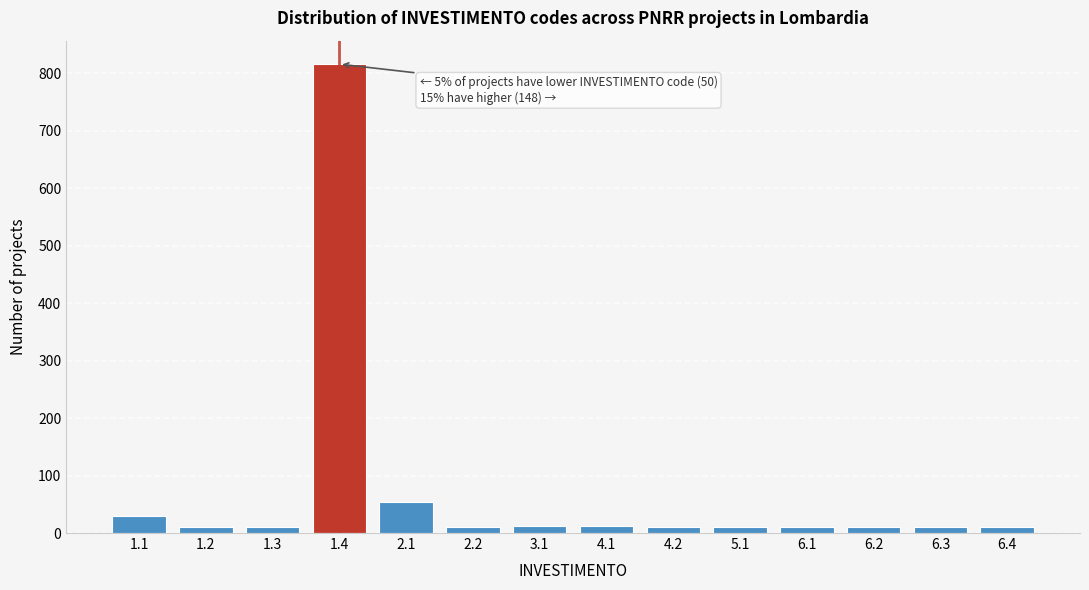

Is it true that the value at 2.1 is 54?

True